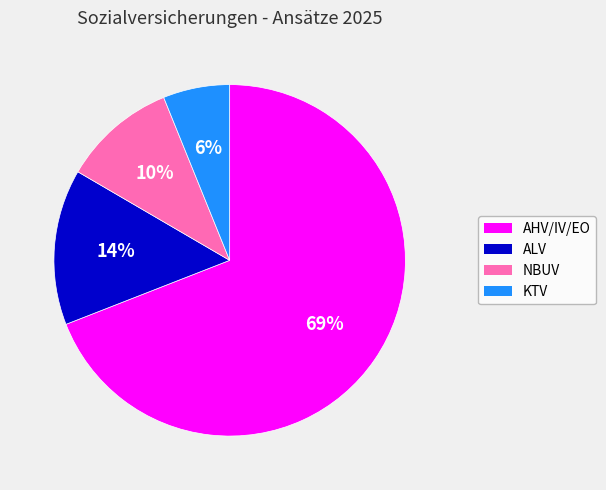

Count the number of slices in the pie.

4